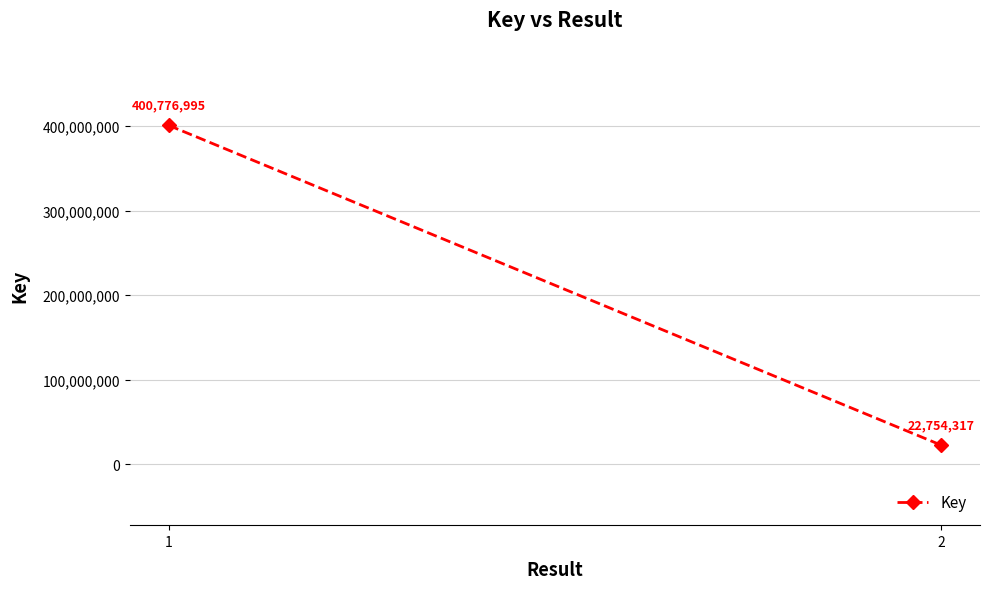

Rank the categories by value from lowest to highest.

2, 1